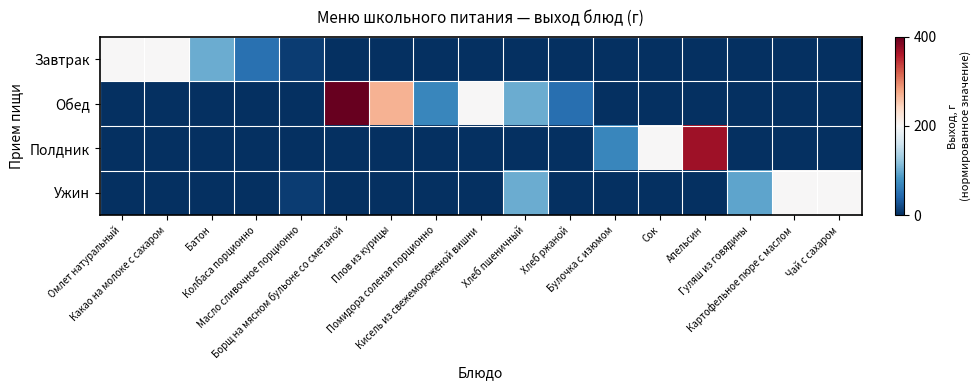

List the series in order of their peak value, highest first.

Обед, Полдник, Завтрак, Ужин